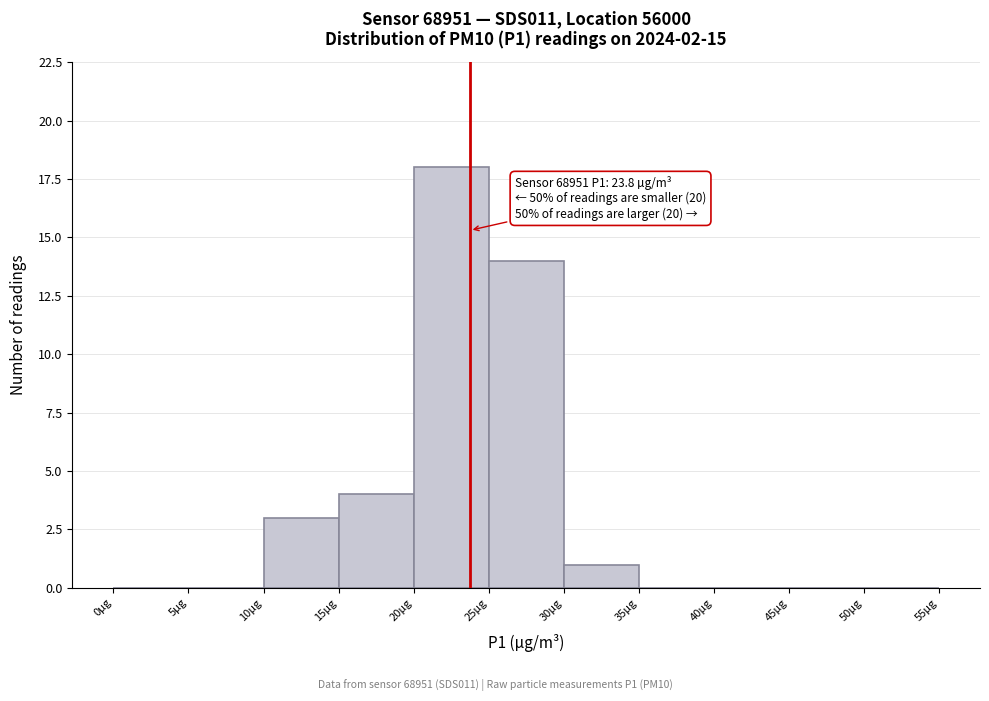

Over which range of the x-axis is the bar tallest?

20 to 25